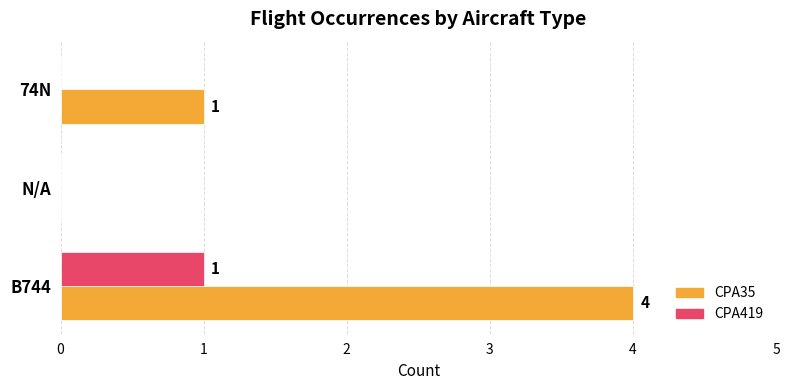

The CPA419 series shows 0 at N/A. True or false?

True